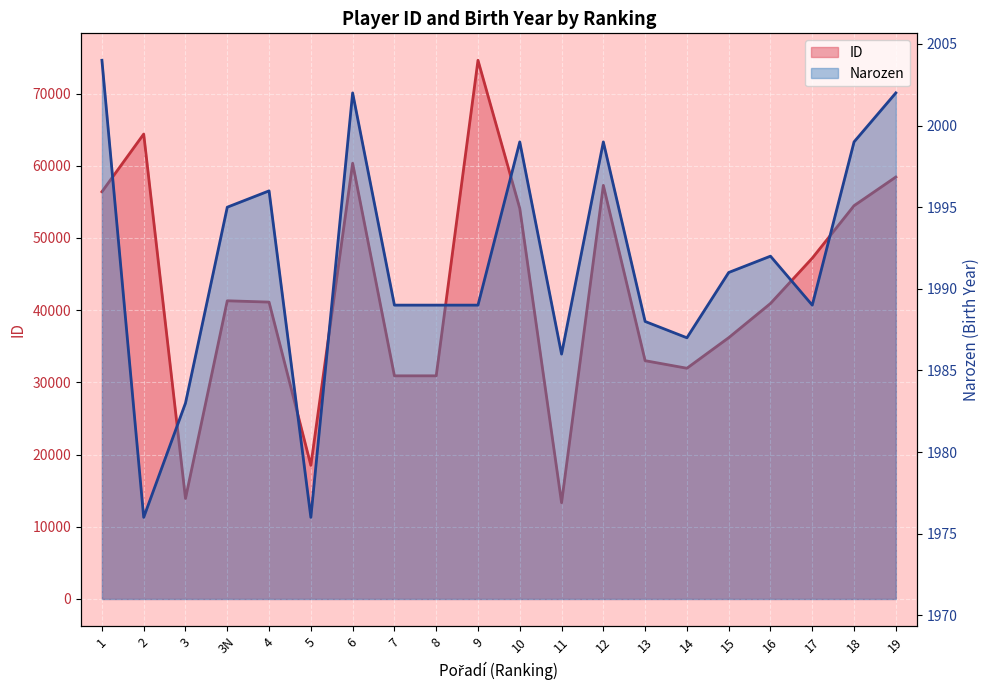

What is the value of the Narozen point at the 13th from the left?

1999